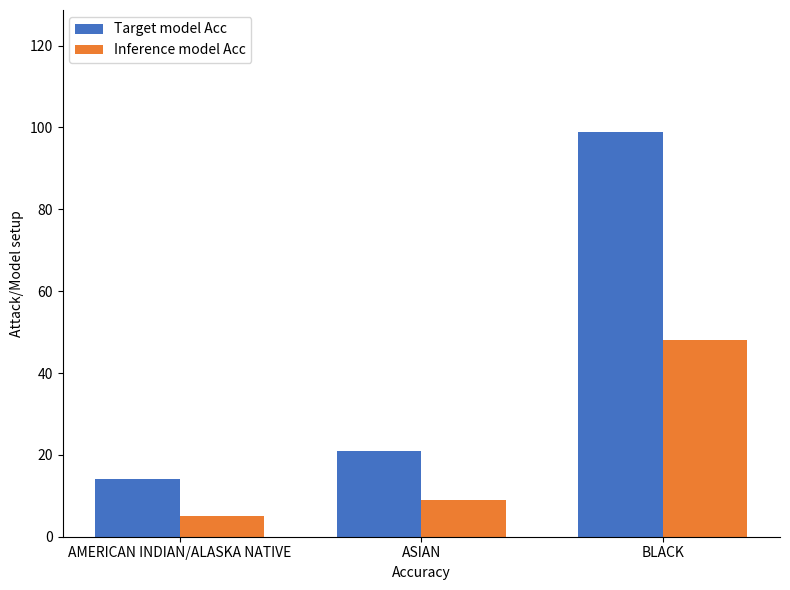

Is it true that Inference model Acc equals 48 at BLACK?

True